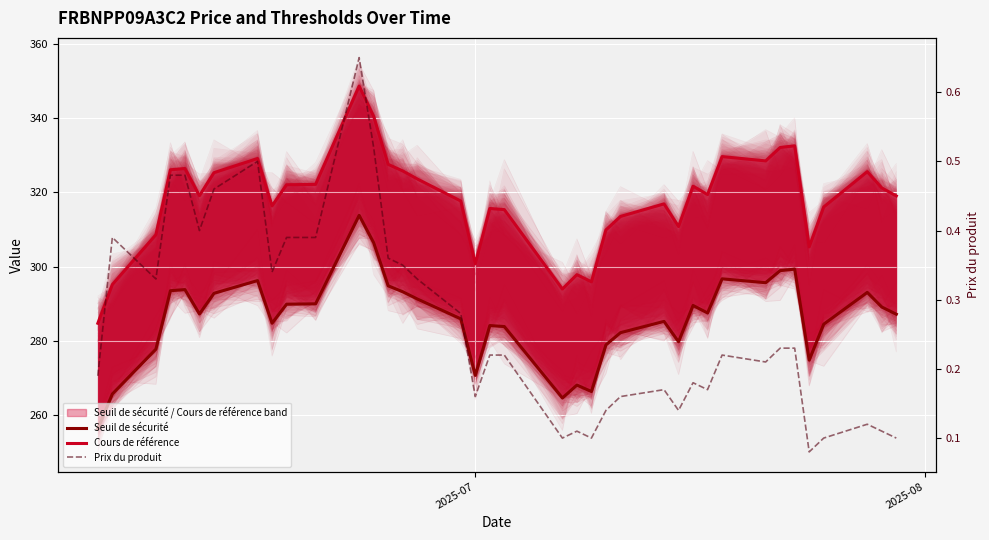

True or false: Seuil de sécurité and Prix du produit intersect in this chart.

False